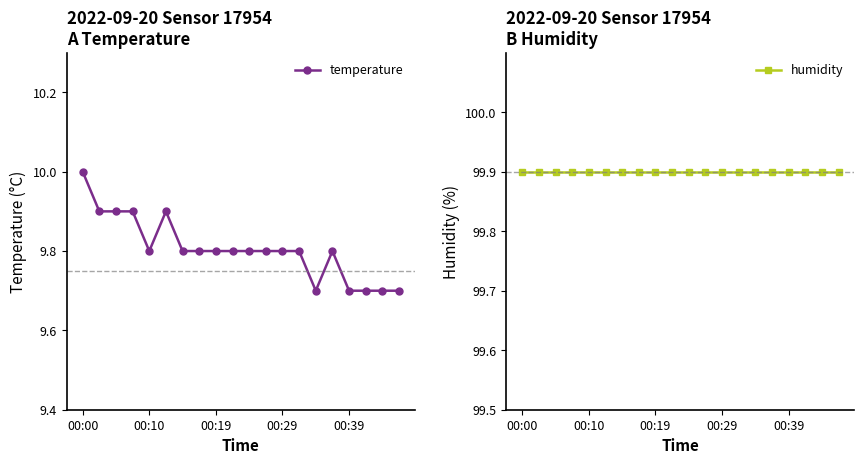

The value of temperature at 17 is 2.0. True or false?

False